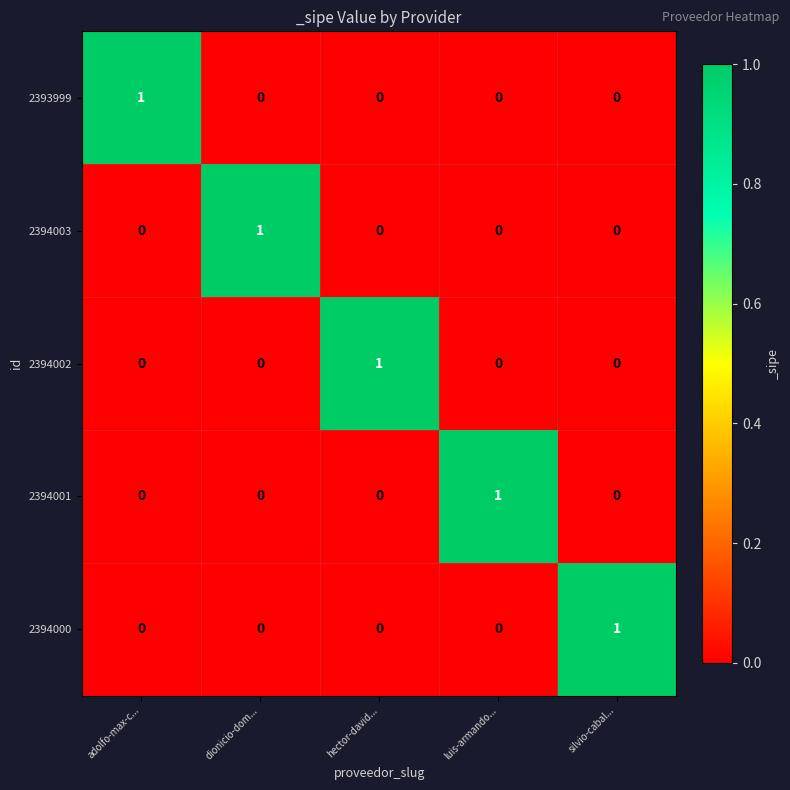

True or false: 2394002 has a value of 2 at hector-david....

False